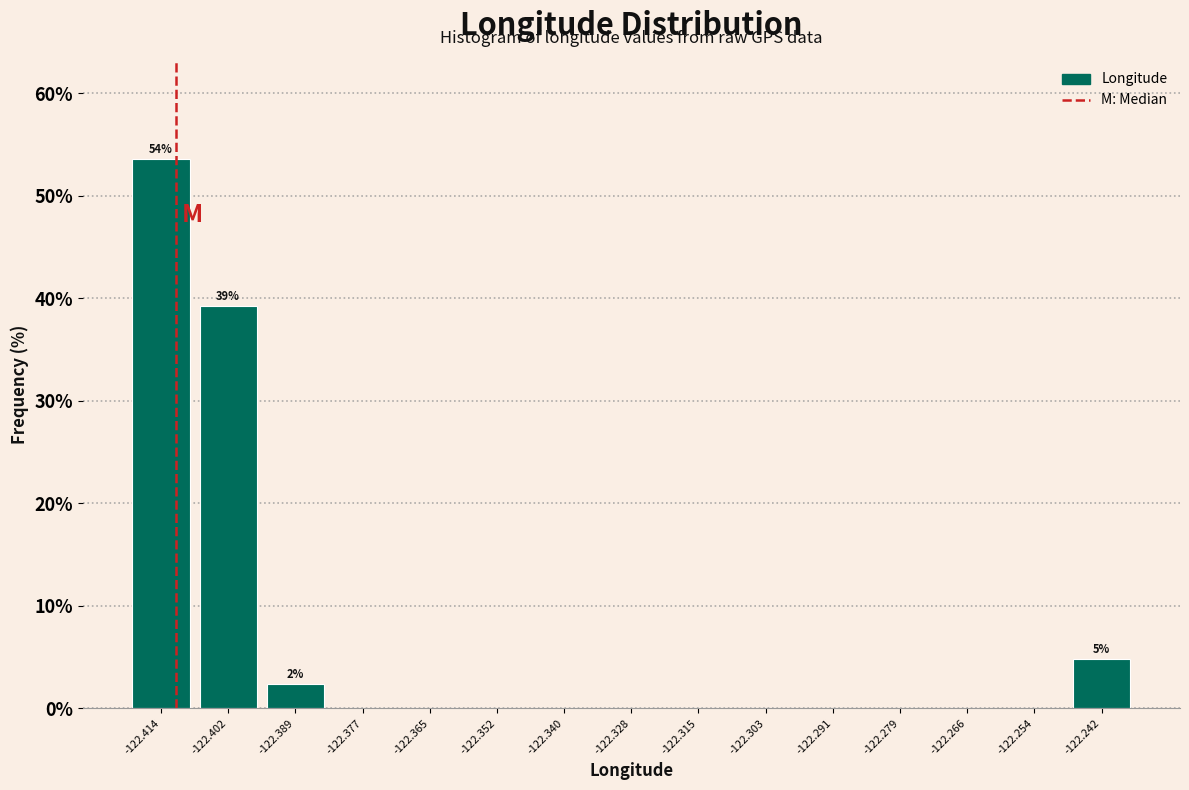

Which range on the x-axis has the tallest bar?

-122.420 to -122.408